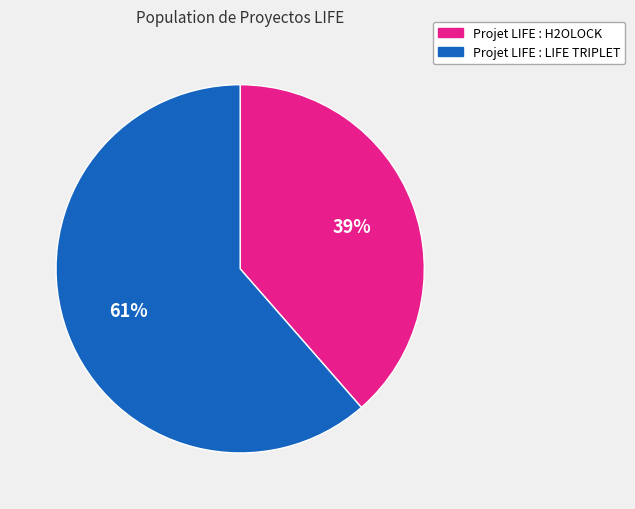

To the nearest percent, what portion does Projet LIFE : LIFE TRIPLET represent?

61%